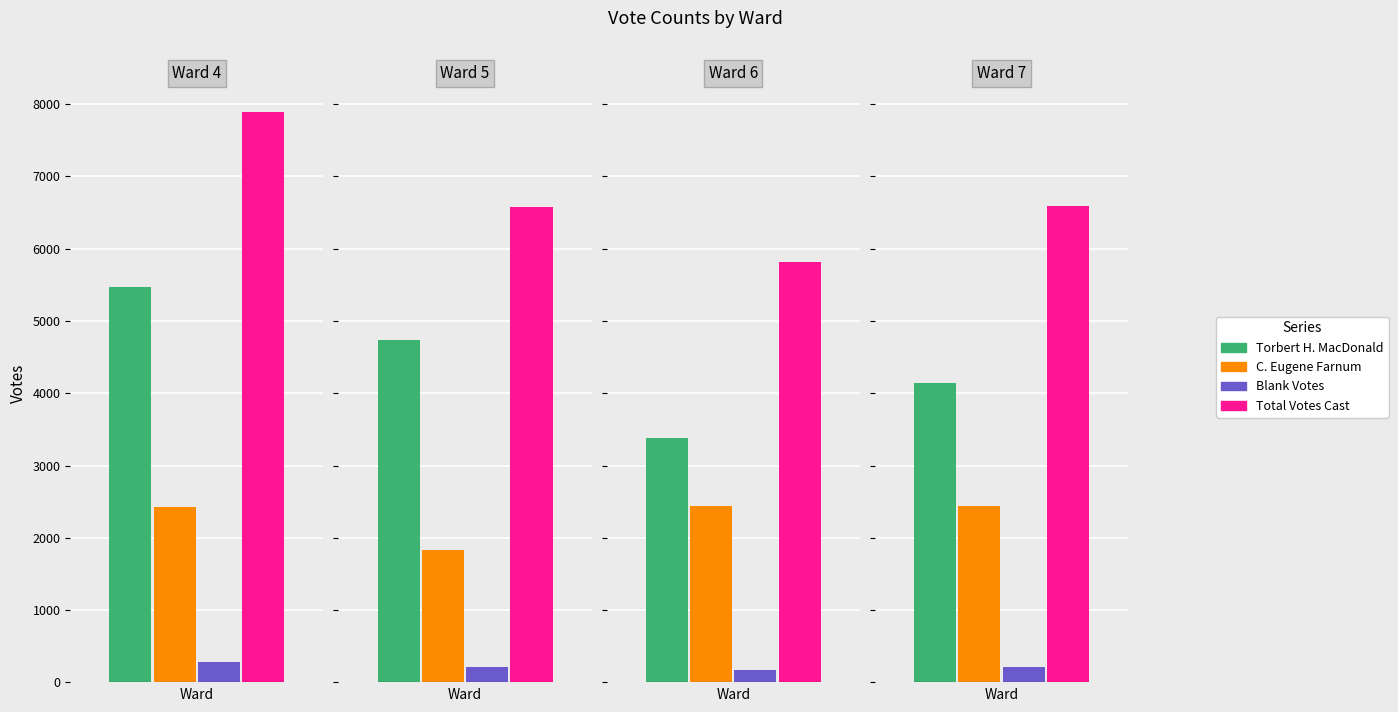

How many categories are shown in the chart?

4